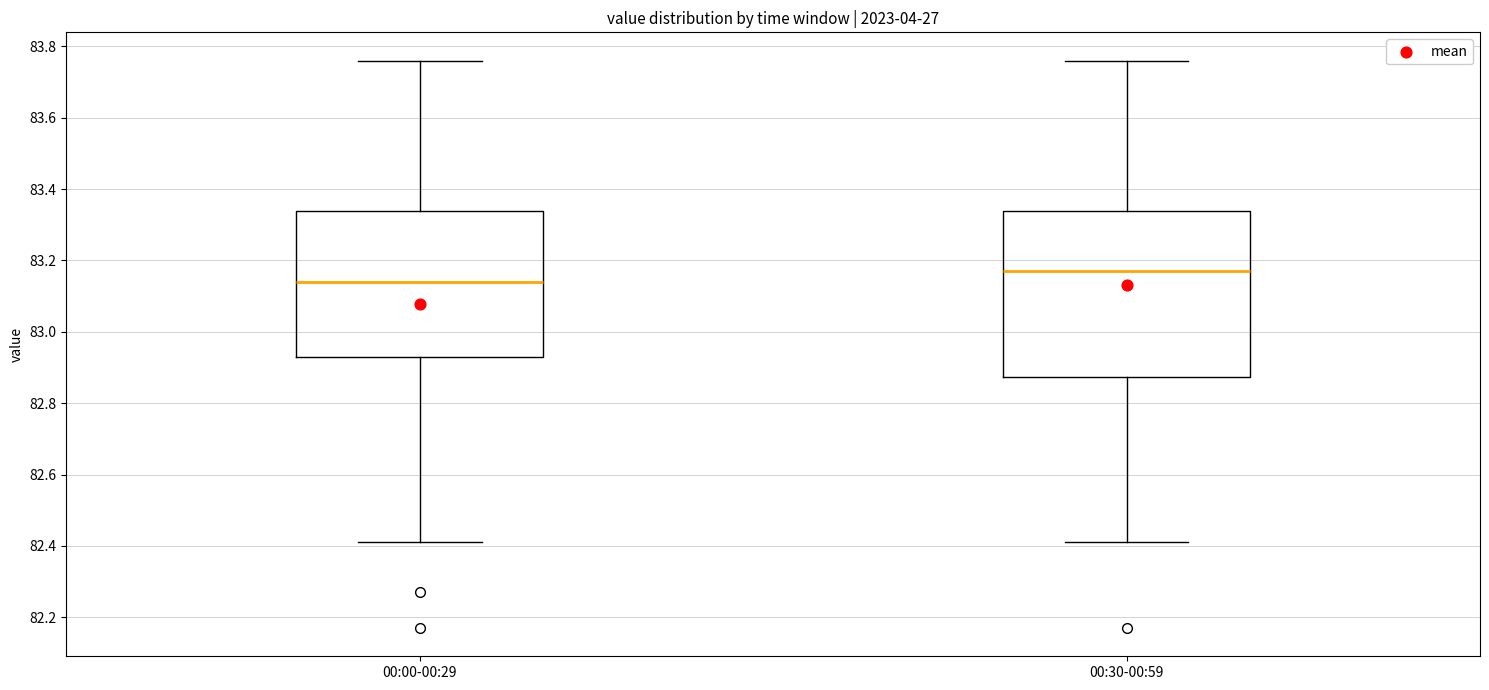

Reading left to right, read every box against the y-axis: the position of its median line, the range the box covers, and the ends of its whiskers. The values are not printed on the chart, so give them approximately, as read against the axis.

00:00-00:29: median 83.14, box 82.94 to 83.34, whiskers 82.42 to 83.76
00:30-00:59: median 83.18, box 82.88 to 83.34, whiskers 82.42 to 83.76